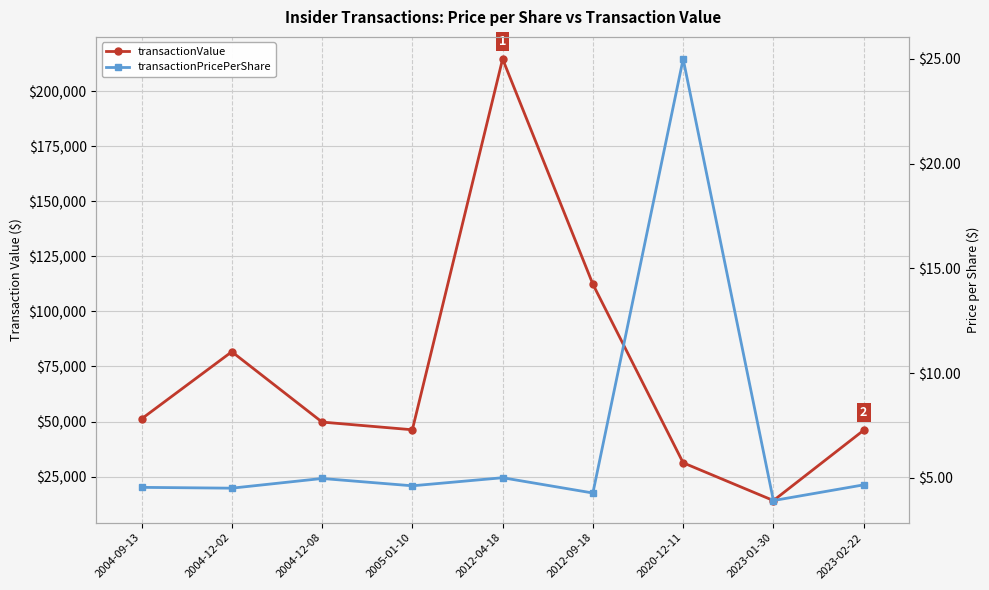

How many lines are shown in the chart?

2